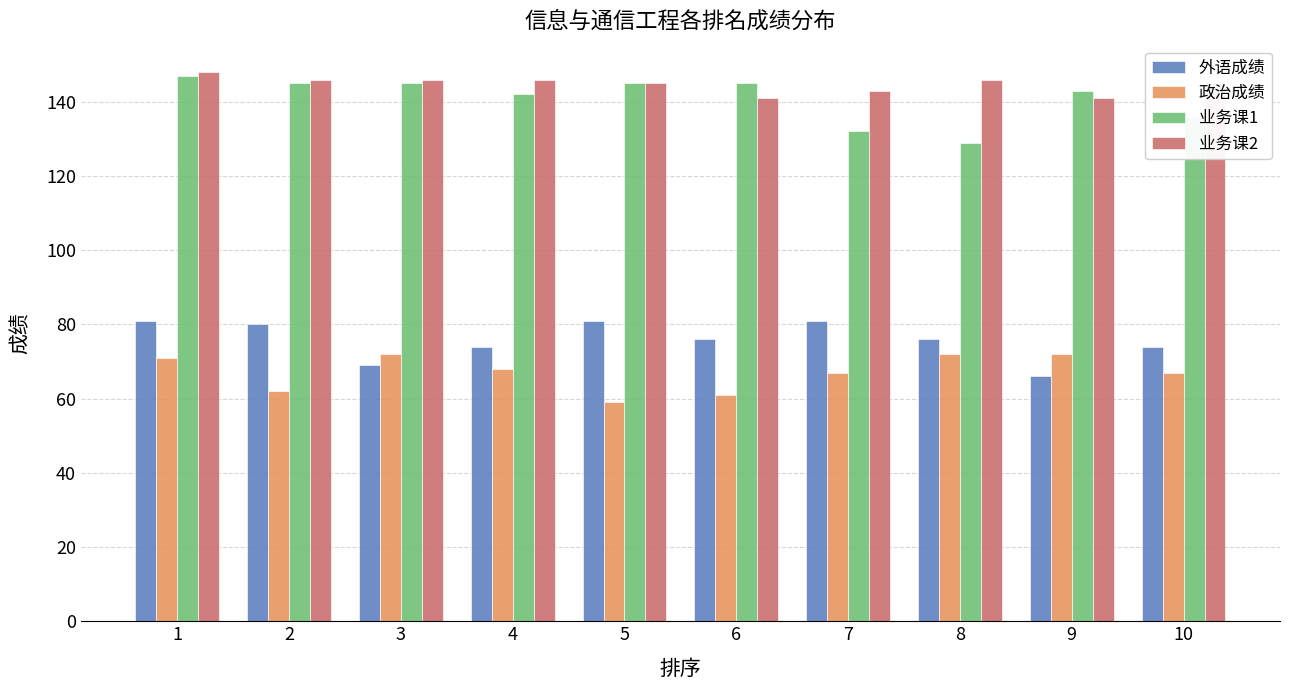

Which series changed the most between 3 and 8?

业务课1